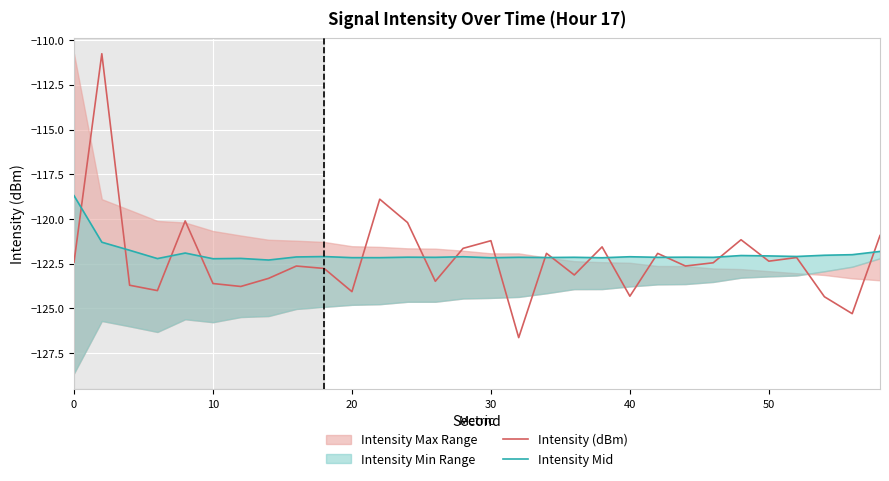

How many times do Intensity (dBm) and Intensity Mid cross each other?

17